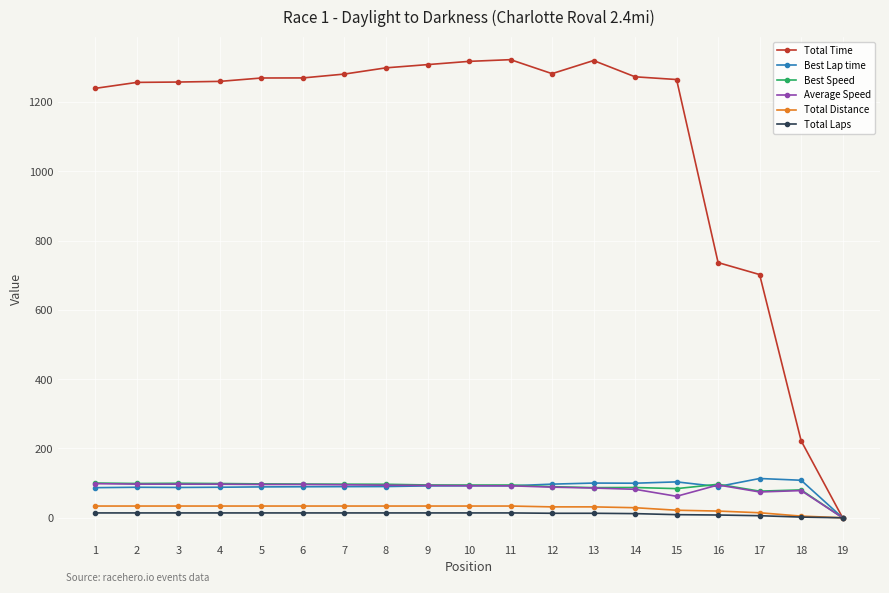

Which series has the largest range (max minus min)?

Total Time